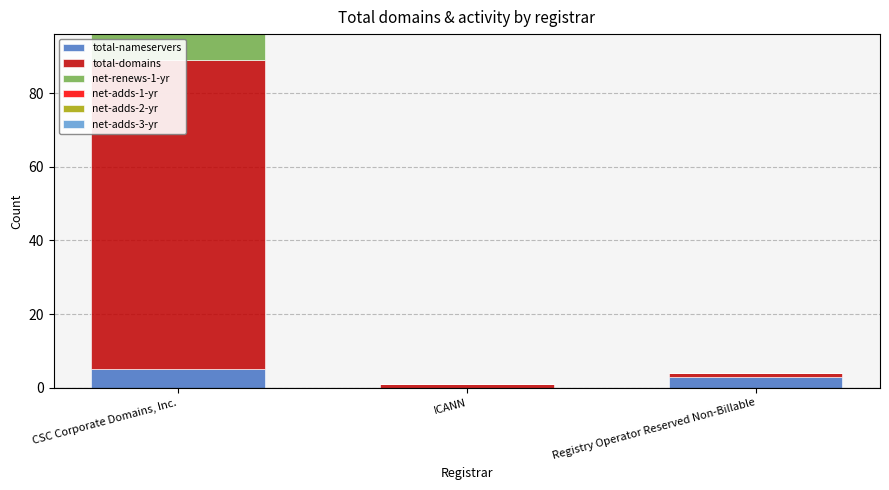

Between CSC Corporate Domains, Inc. and ICANN, which series saw the biggest shift?

total-domains